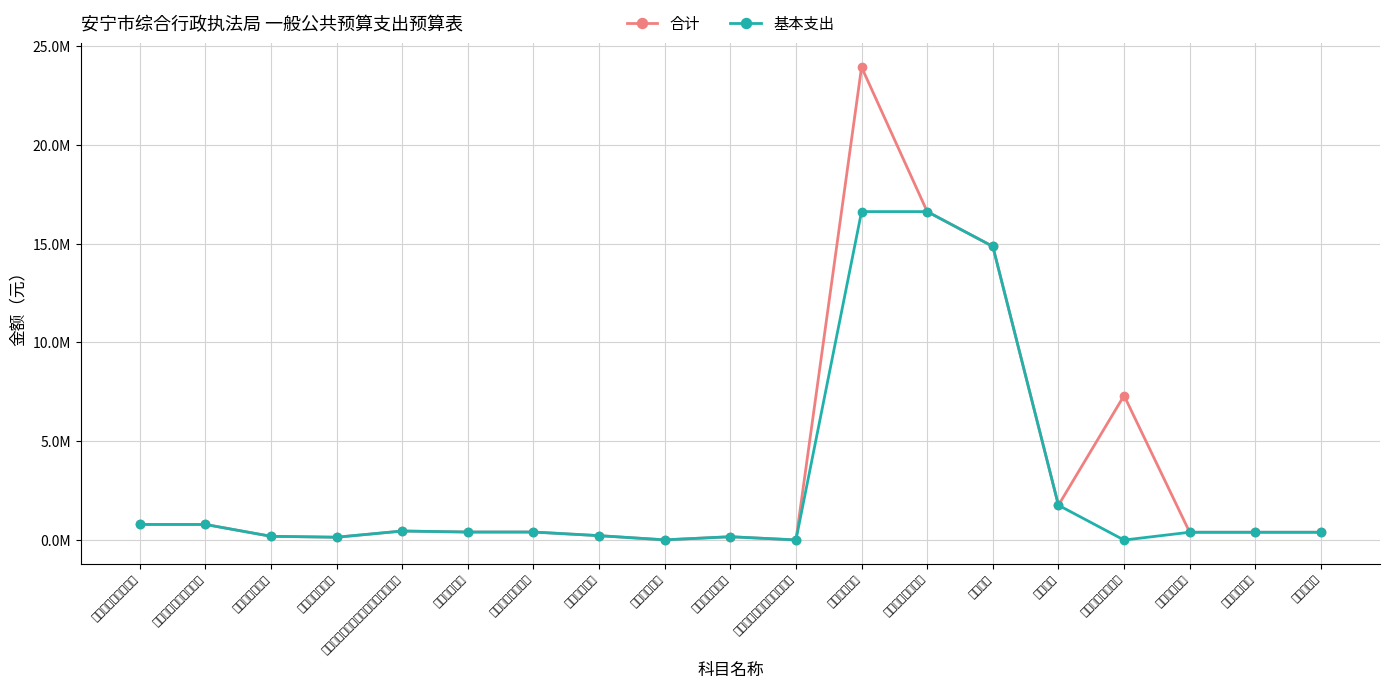

Reading left to right, list all the values displayed in this chart.

合计: 789430	789430	189700	142800	456930	406070	406070	222160	9920	168240	5750	23937806	16624906	14862378	1762528	7312900	395160	395160	395160
基本支出: 789430	789430	189700	142800	456930	406070	406070	222160	9920	168240	5750	16624906	16624906	14862378	1762528	0	395160	395160	395160